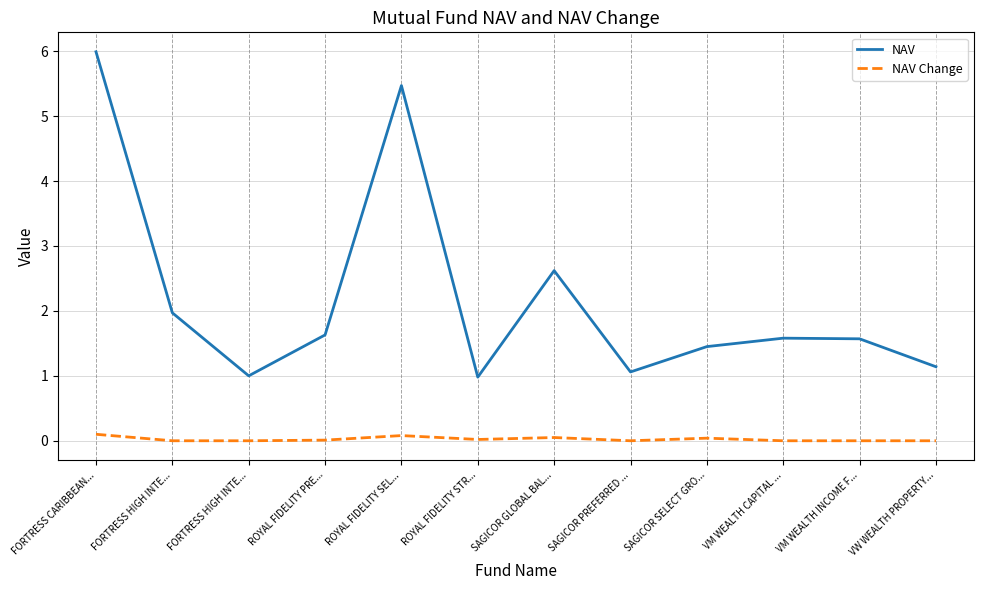

True or false: NAV Change and NAV cross at least once.

False